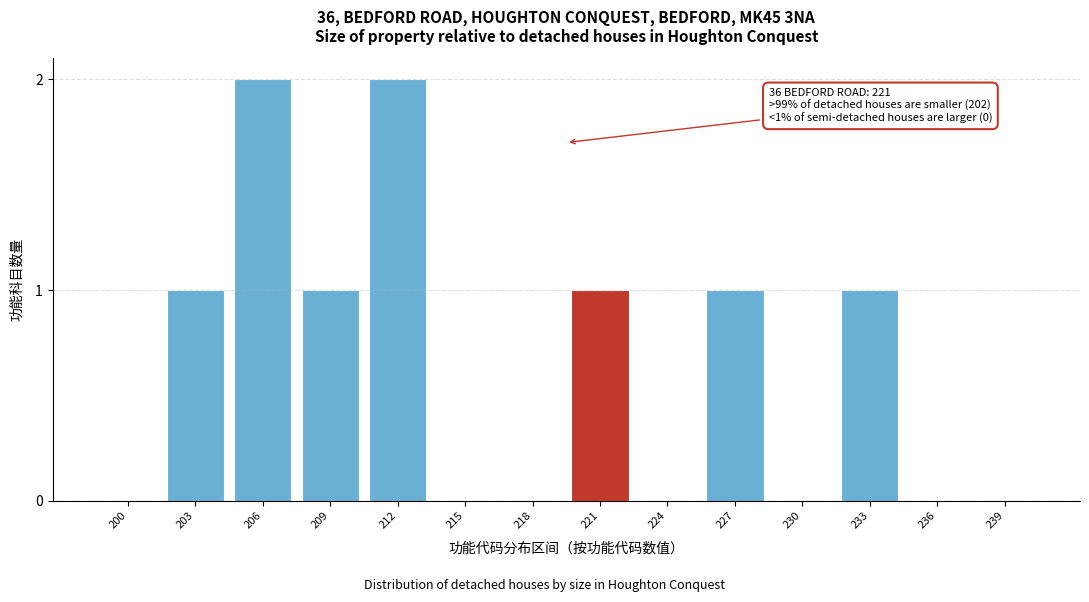

Reading left to right, list all the values displayed in this chart.

200=0	203=1	206=2	209=1	212=2	215=0	218=0	221=1	224=0	227=1	230=0	233=1	236=0	239=0